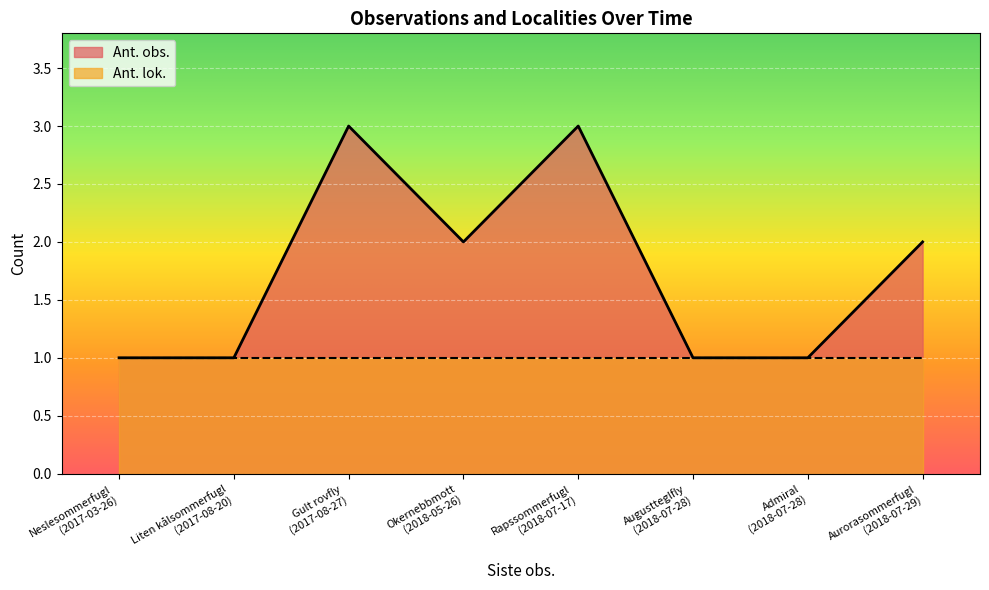

What is the label of the 2nd point from the left?

Liten kålsommerfugl